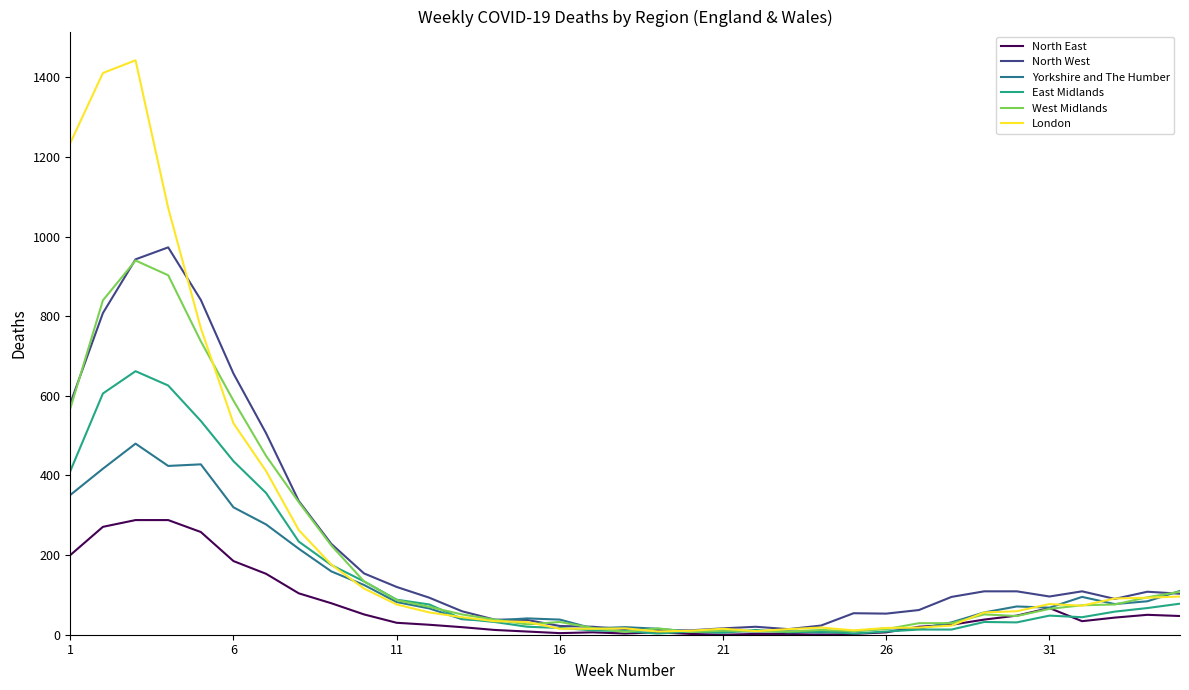

What is the maximum value for West Midlands?

940